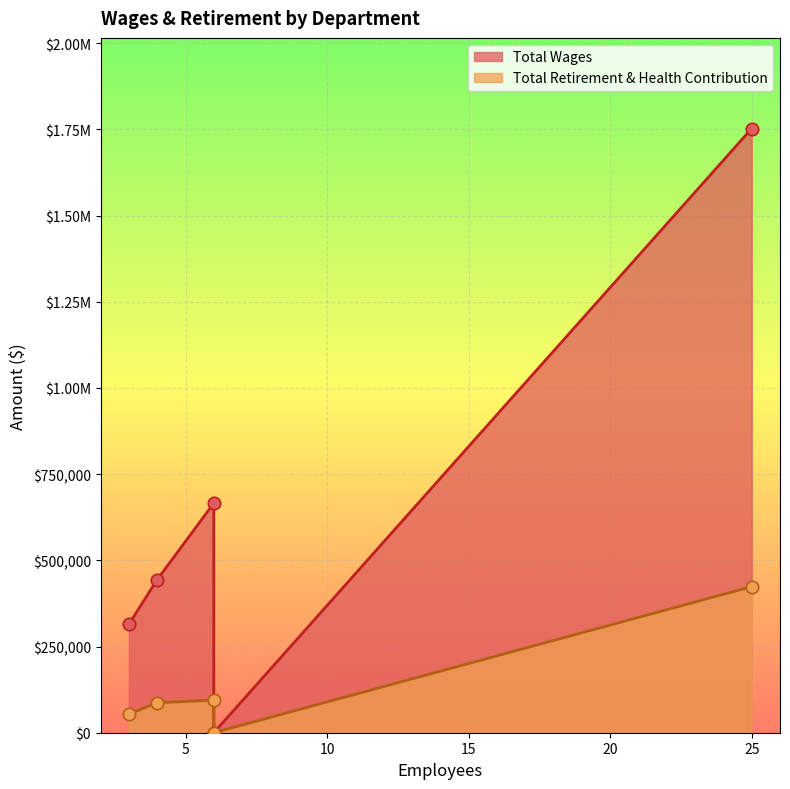

What are all the series names shown in the legend?

Total Wages, Total Retirement & Health Contribution